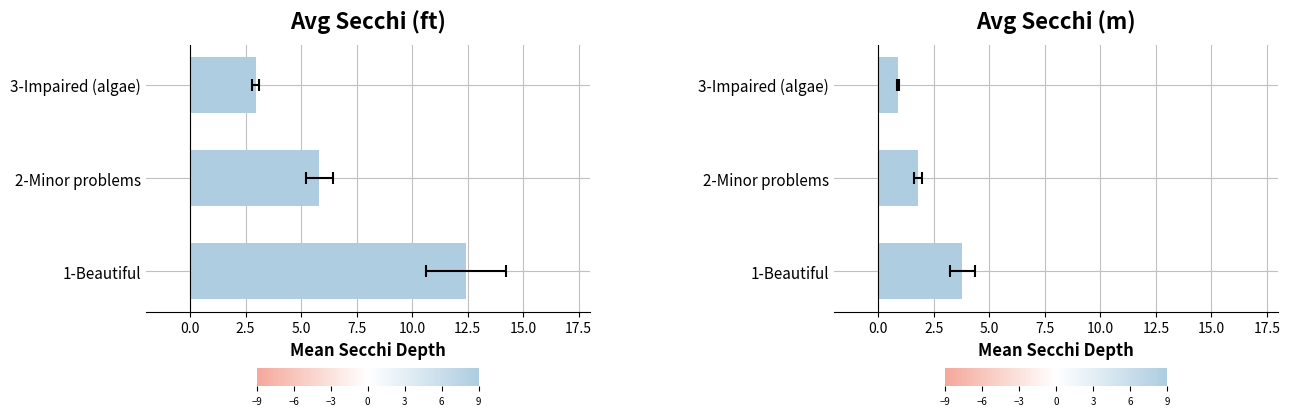

What position from the right is 2.5?

1